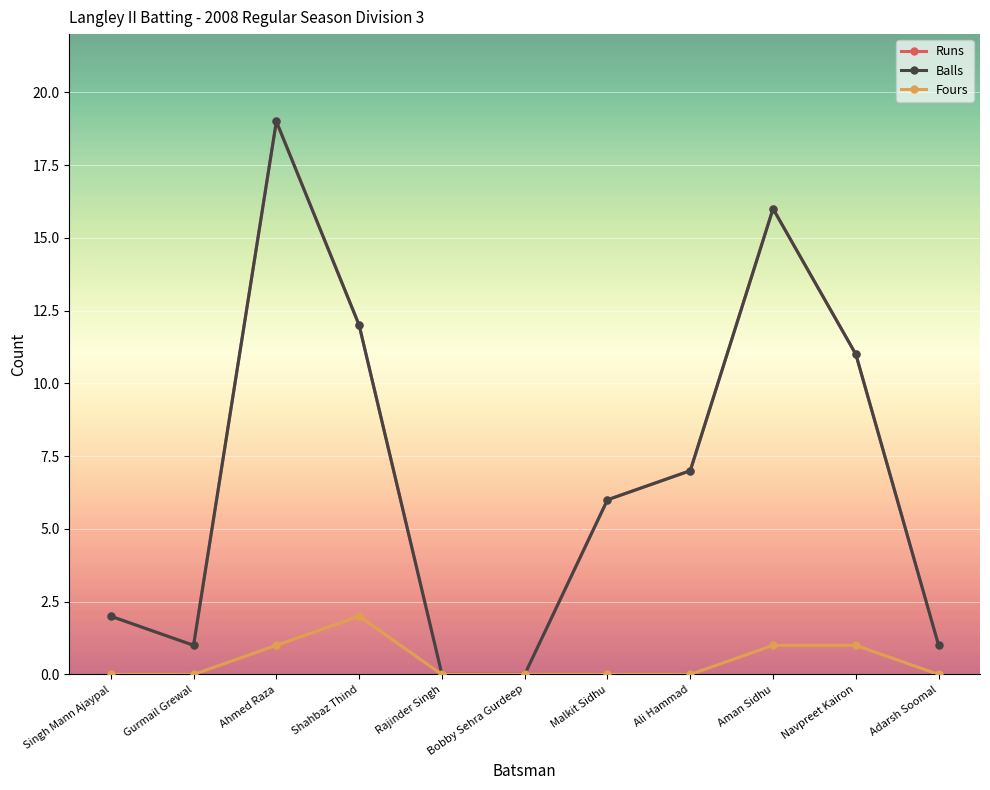

At which label is Balls closest to 9?

Ali Hammad